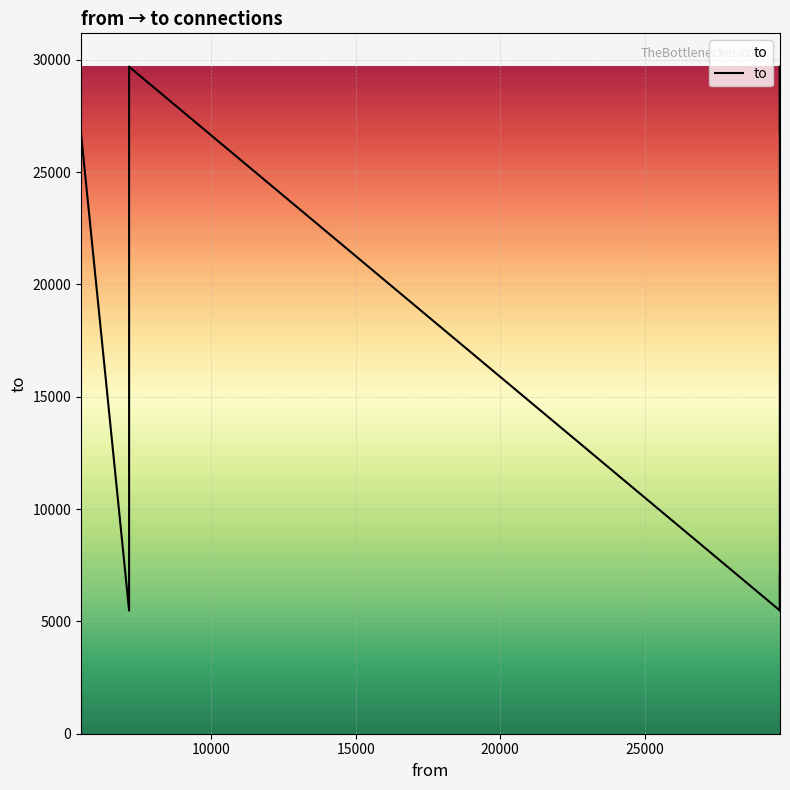

What is the smallest value displayed?

5483